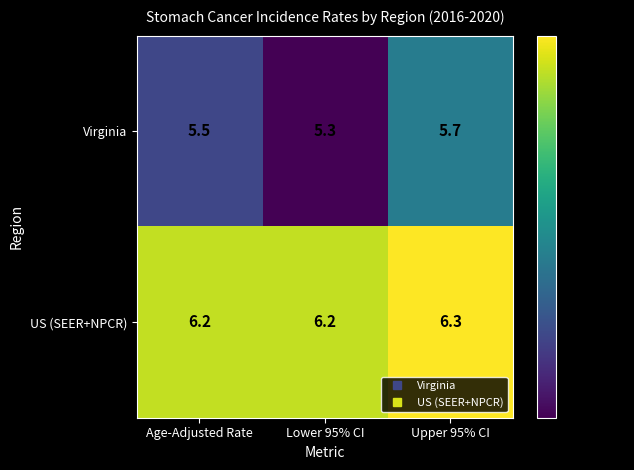

Is it true that Virginia equals 7.2 at Age-Adjusted Rate?

False